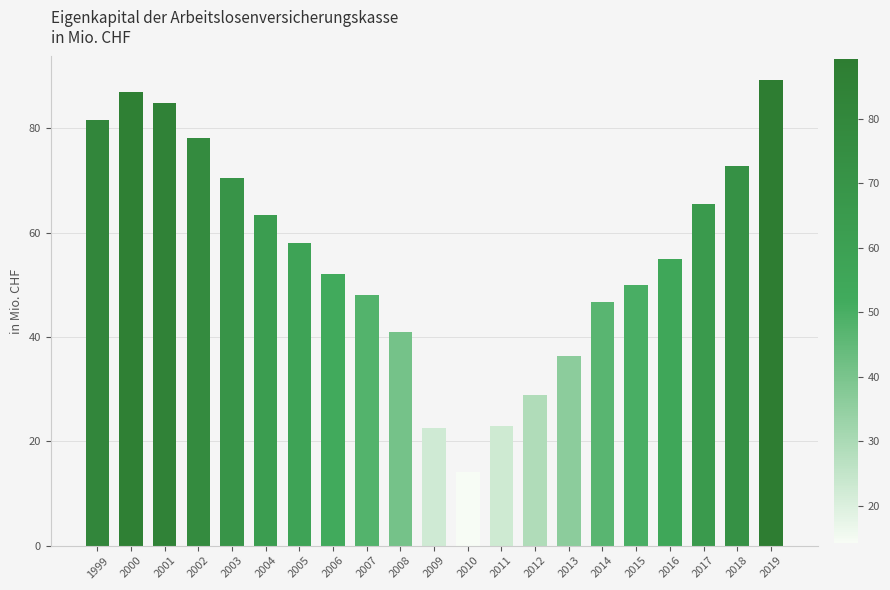

At which category does the chart reach its minimum across all series?

2010